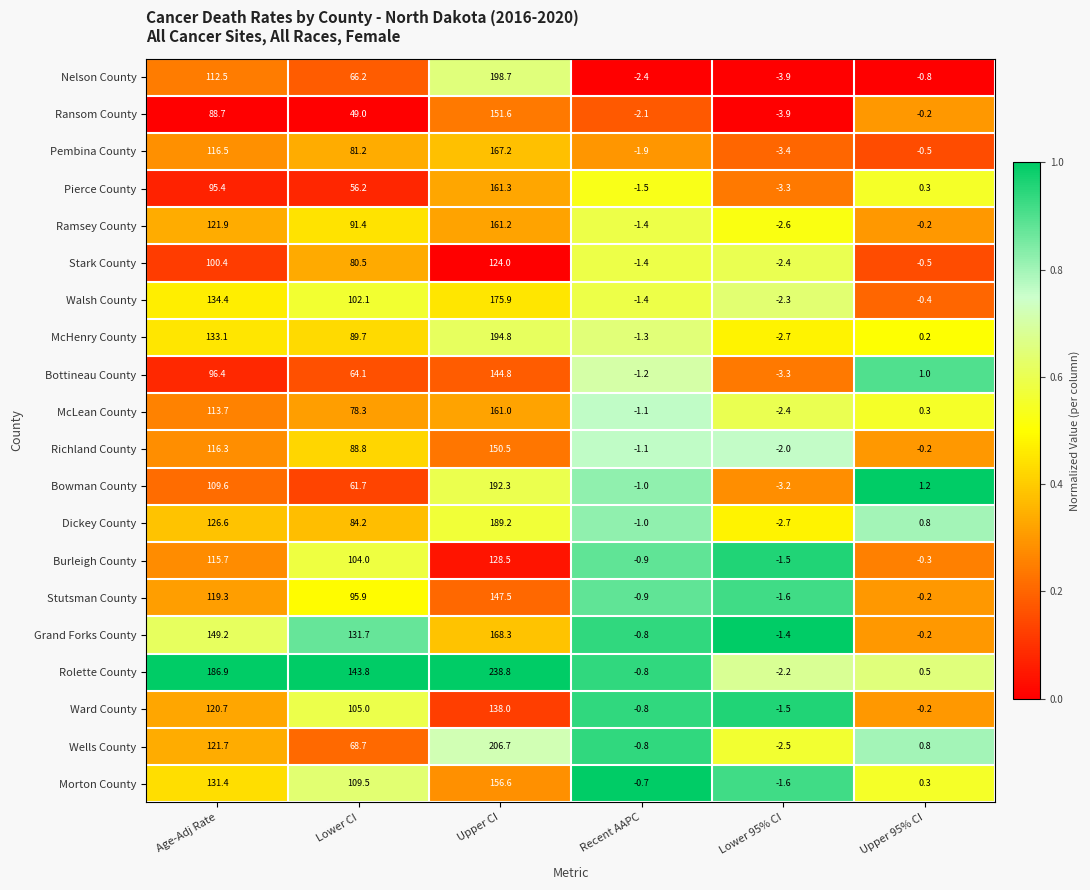

The Stark County series shows 138.6 at Age-Adj Rate. True or false?

False